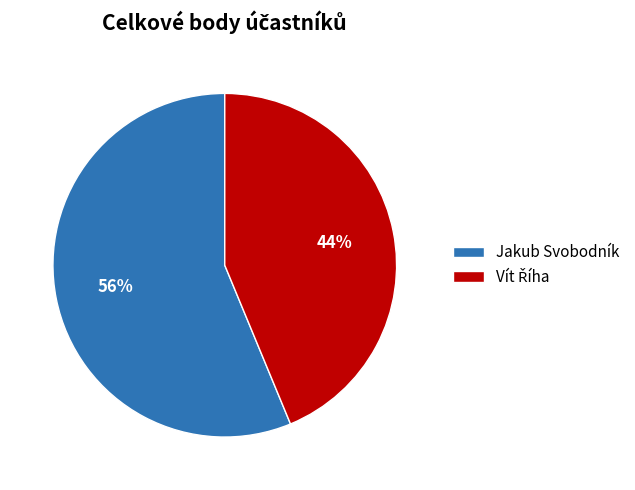

What is the majority slice?

Jakub Svobodník